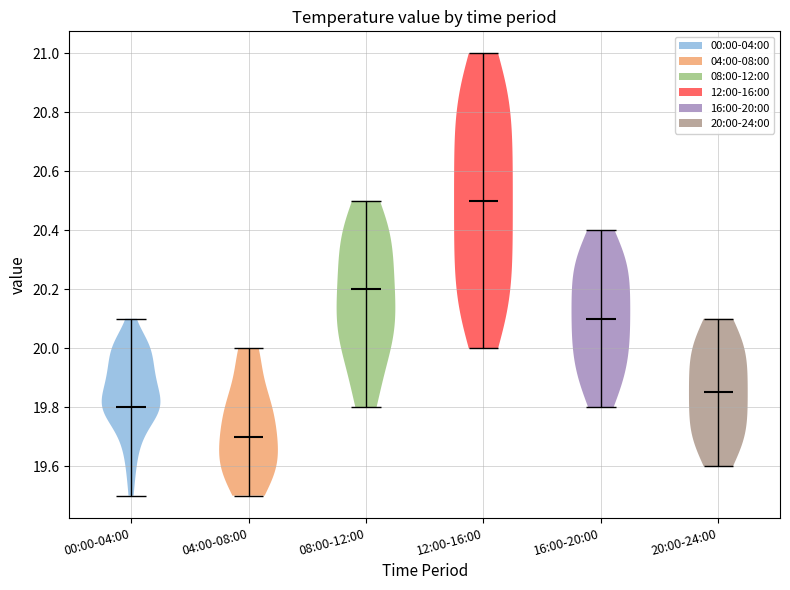

Reading left to right, read every violin against the y-axis: where its median line is, and the lowest and highest points it reaches. The values are not printed on the chart, so give them approximately, as read against the axis.

00:00-04:00: median line 19.80, lowest point 19.50, highest point 20.10
04:00-08:00: median line 19.70, lowest point 19.50, highest point 20.00
08:00-12:00: median line 20.20, lowest point 19.80, highest point 20.50
12:00-16:00: median line 20.50, lowest point 20.00, highest point 21.00
16:00-20:00: median line 20.10, lowest point 19.80, highest point 20.40
20:00-24:00: median line 19.86, lowest point 19.60, highest point 20.10